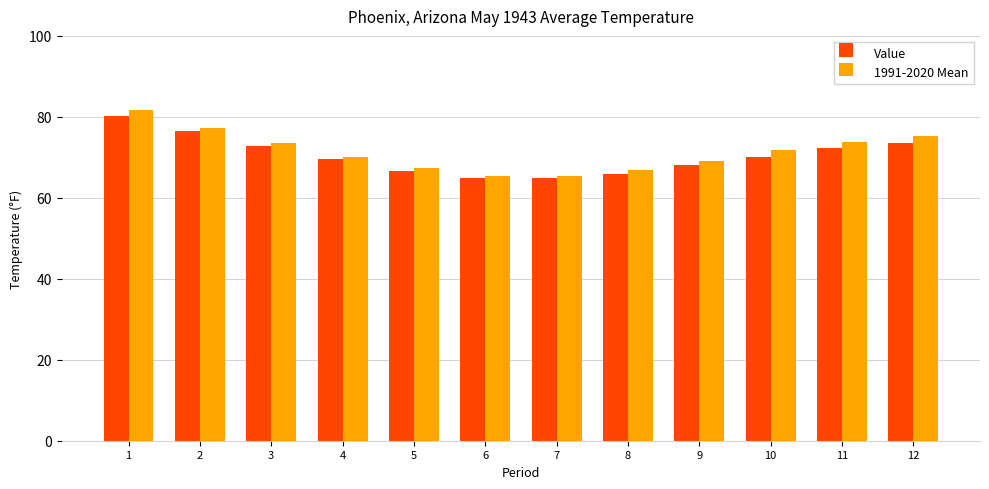

At which category is the sum across all series the highest?

1